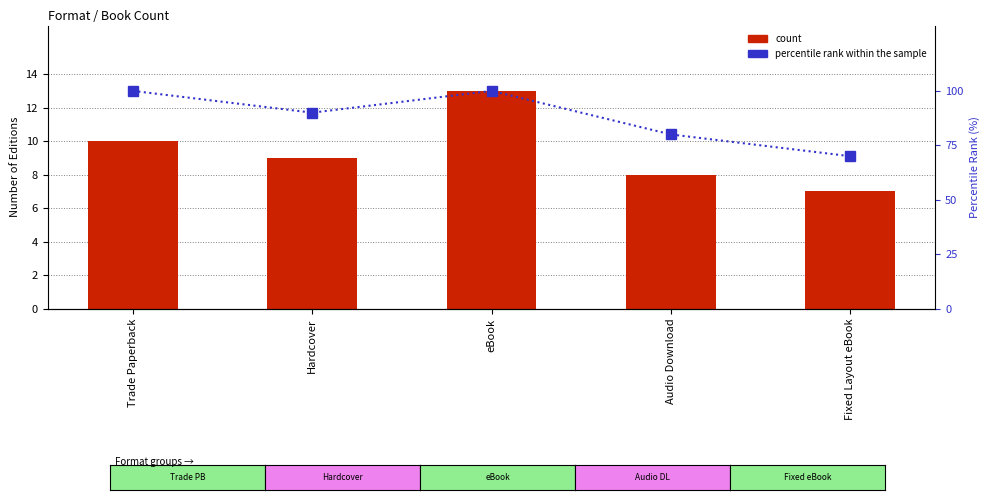

Read the percentile rank value at eBook, to the nearest 5.

100